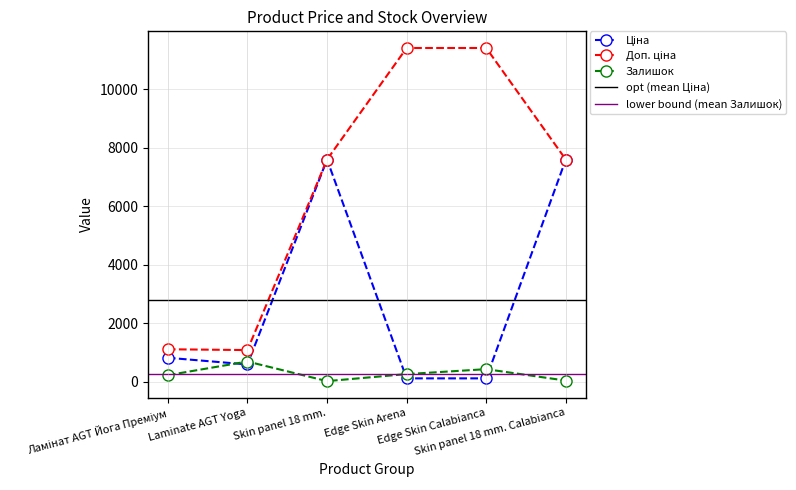

What is the value of the Залишок point at the 4th from the left?

260.0